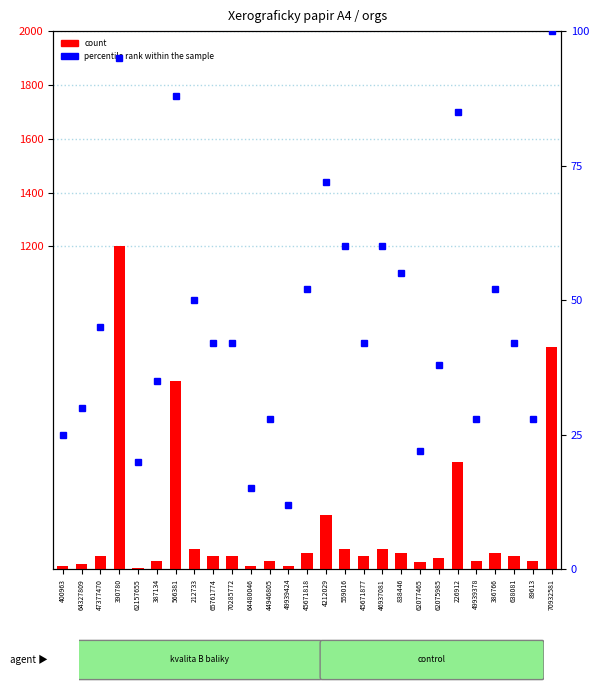

Reading right to left, extract all data points from this chart.

100	28	42	52	28	85	38	22	55	60	42	60	72	52	12	28	15	42	42	50	88	35	20	95	45	30	25